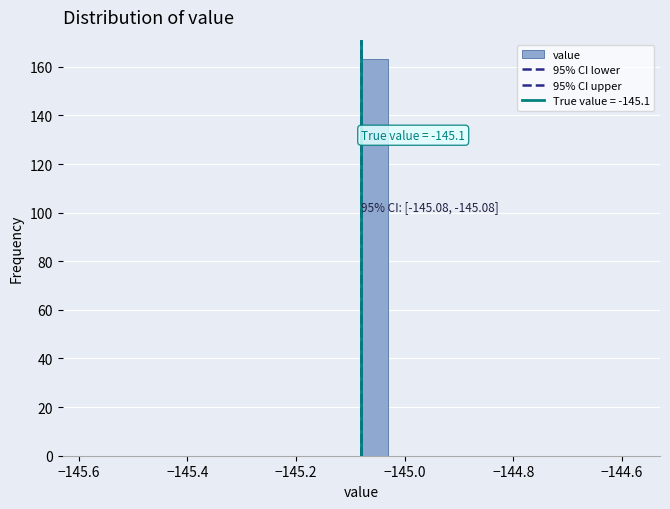

Read against the x-axis, roughly where is the centre of the tallest bar?

-145.06